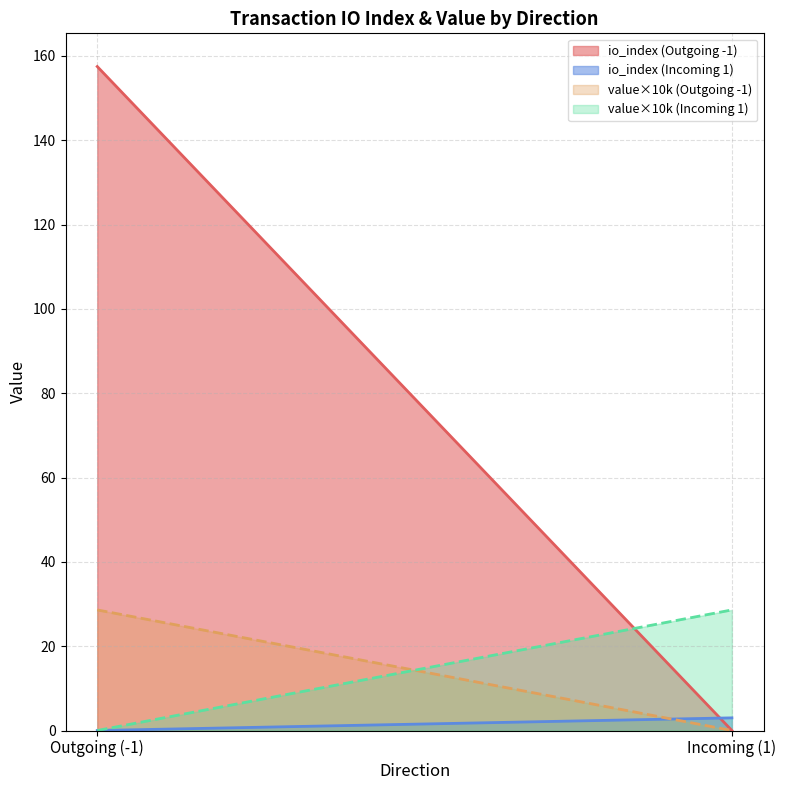

Is it true that io_index equals 0.0 at 1?

True